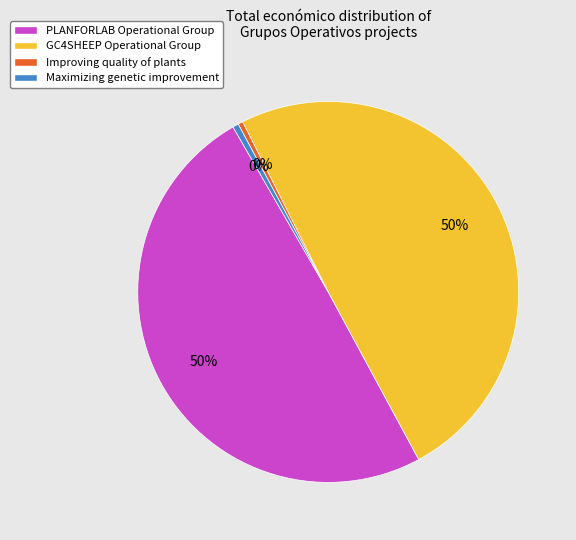

True or false: Maximizing genetic improvement accounts for 6% of the total.

False